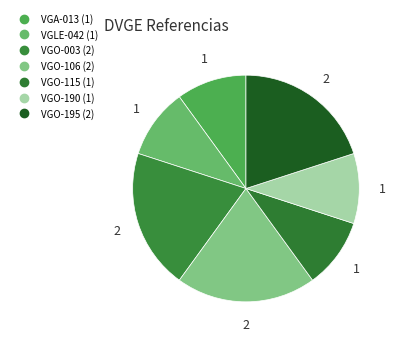

To the nearest percent, what is the combined percentage of VGO-195 and VGLE-042?

30%